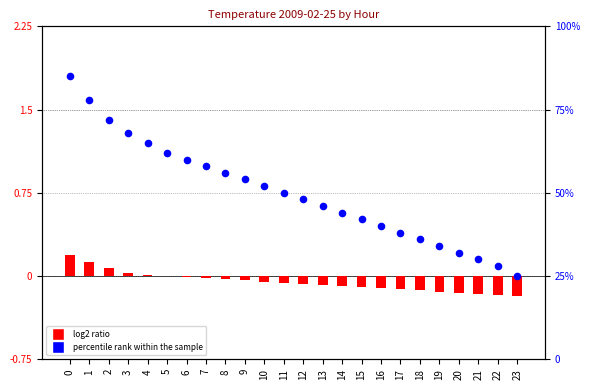

Is the value of log2 ratio at 16 greater than the value of percentile rank within the sample at 0?

No